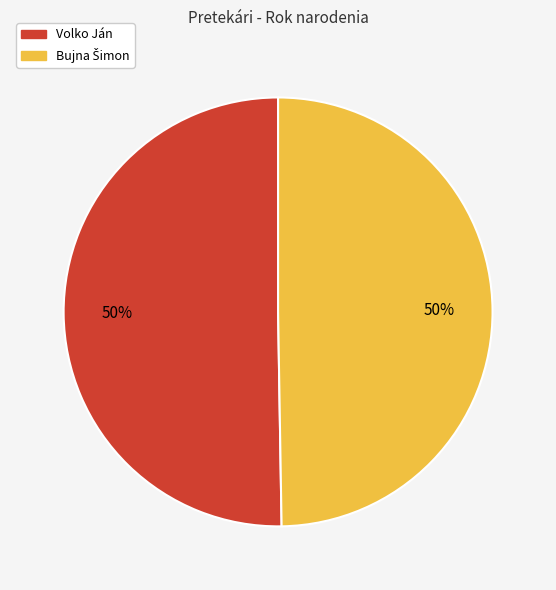

Is it true that Volko Ján is 60% of the pie?

False